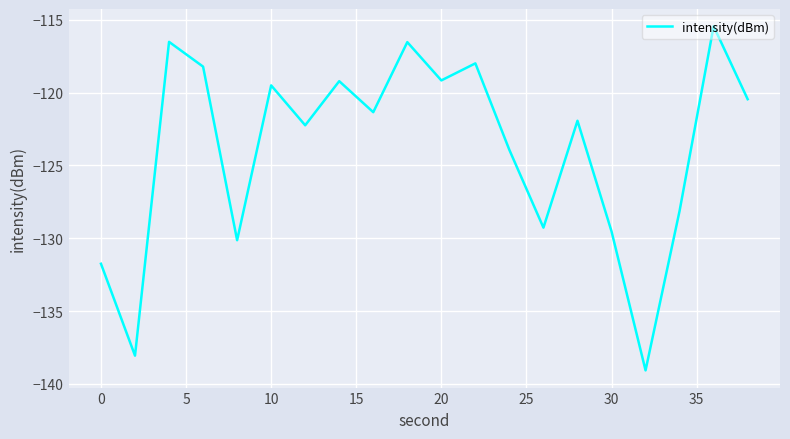

Reading right to left, transcribe all the data shown in this chart.

-120.4	-115.4	-128.1	-139.1	-129.5	-121.9	-129.3	-123.9	-118.0	-119.2	-116.5	-121.3	-119.2	-122.2	-119.5	-130.1	-118.2	-116.5	-138.1	-131.7